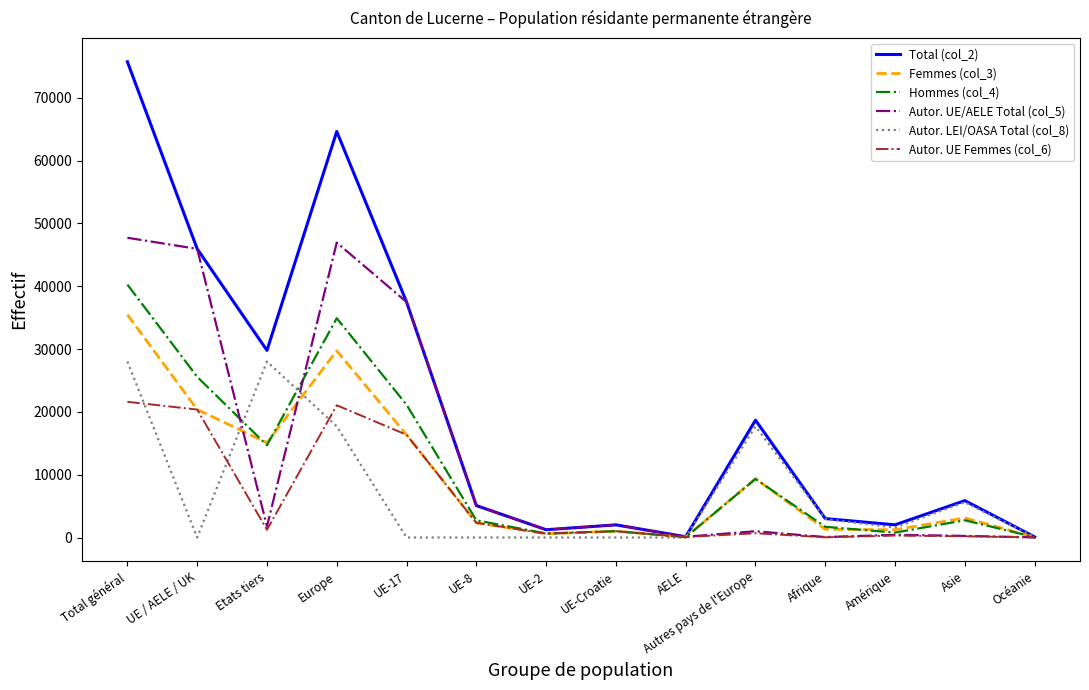

The value of Femmes (col_3) at Europe is 29727. True or false?

True